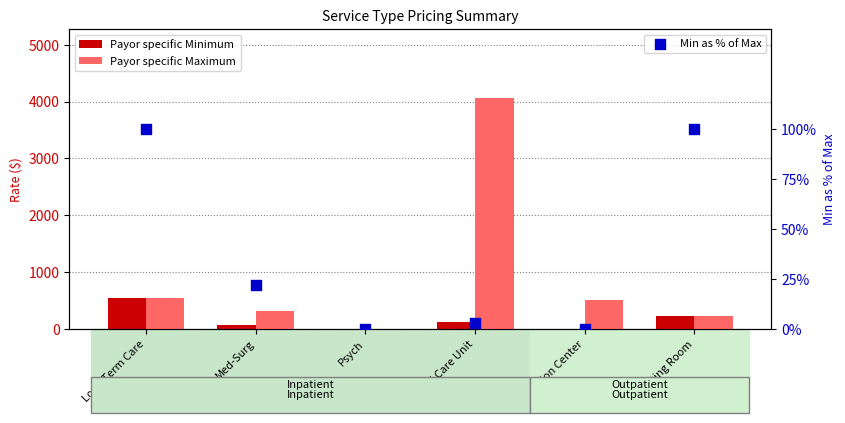

What is the total value across all series at Med-Surg?

404.9